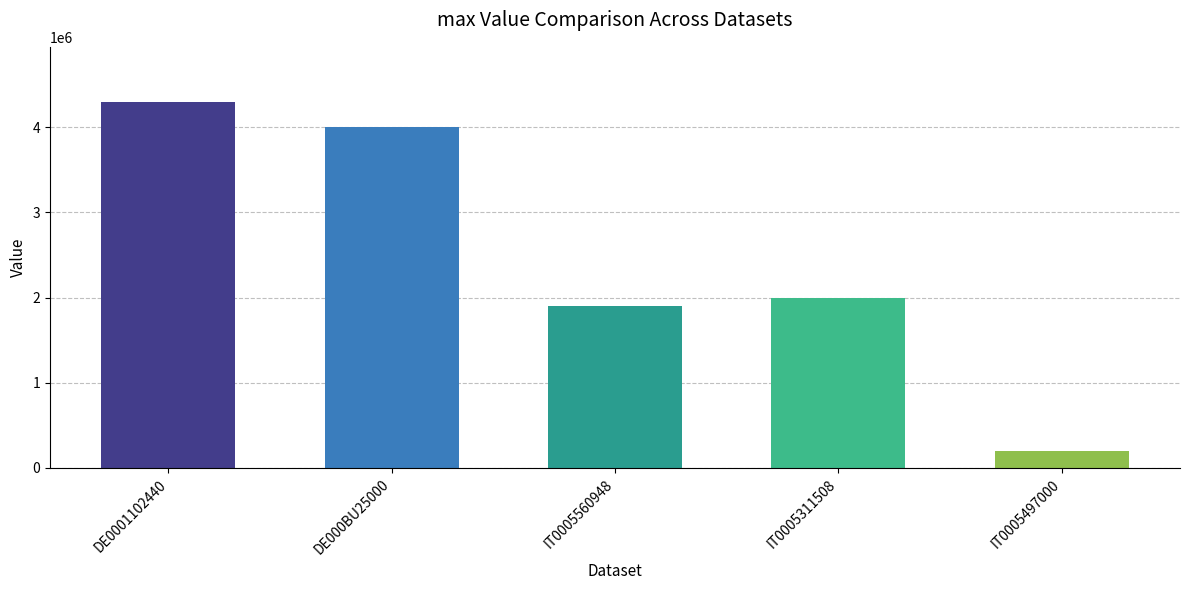

Count the number of data series in this chart.

1